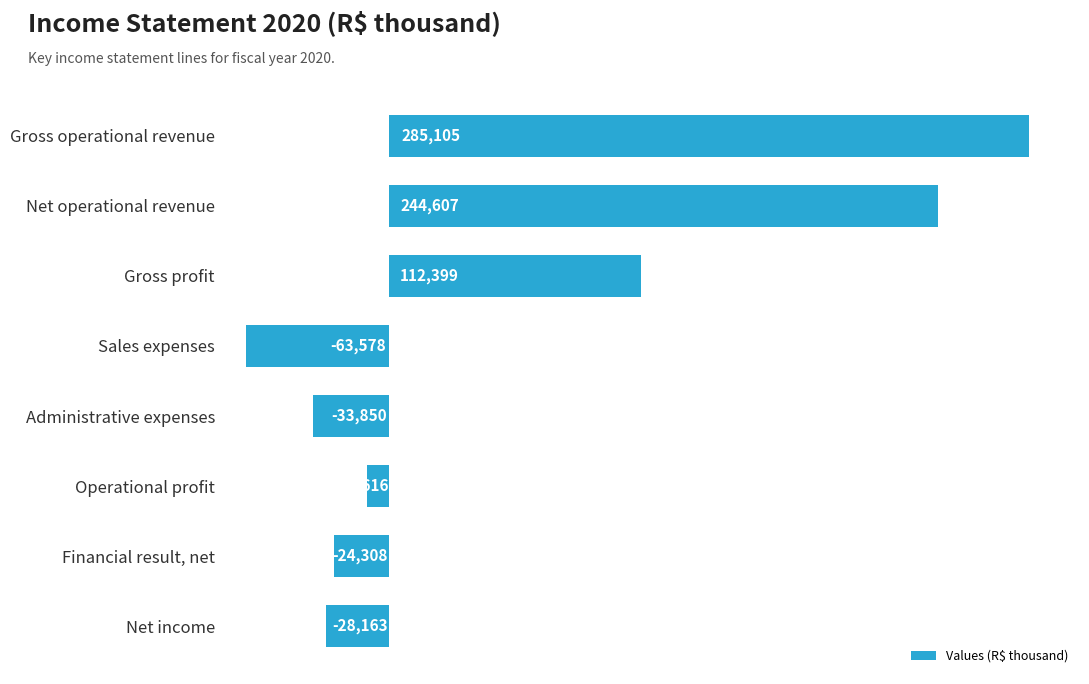

What position from the top is Gross operational revenue?

1